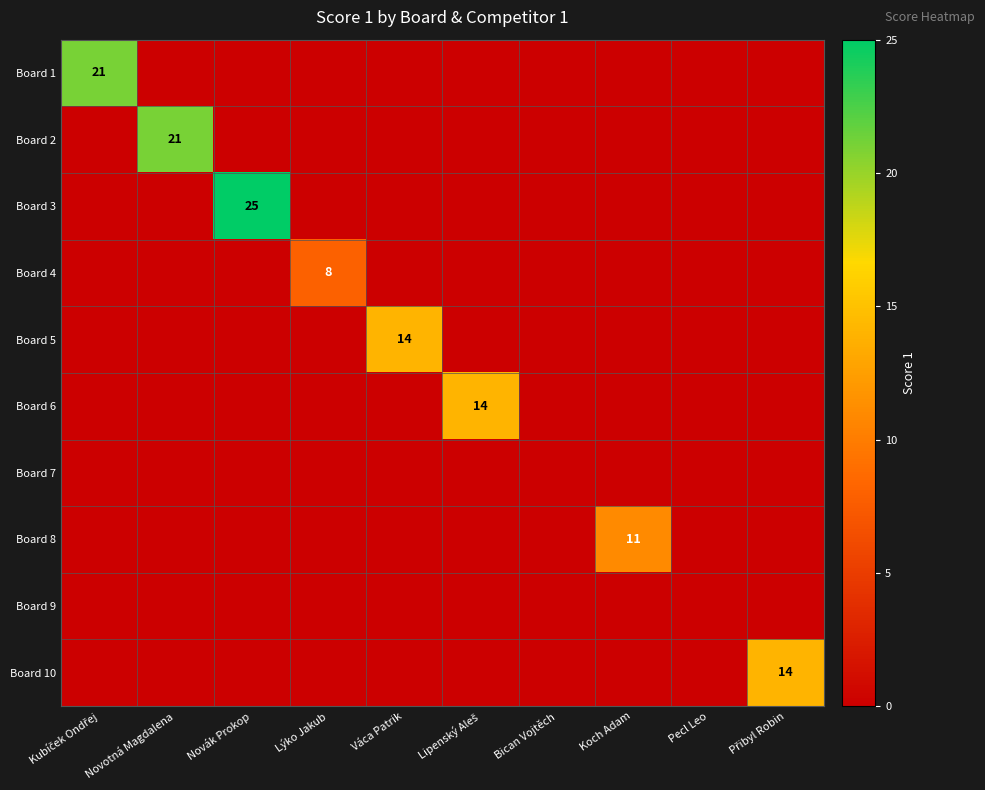

Where is Board 8 nearest to the value 5?

Kubíček Ondřej